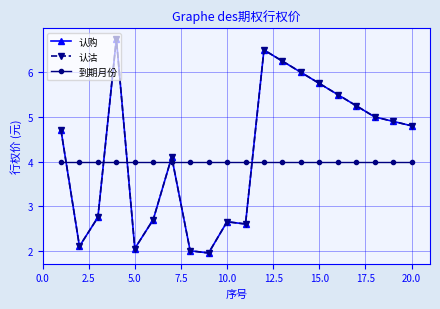

Is this an area chart (filled region under the line)?

No